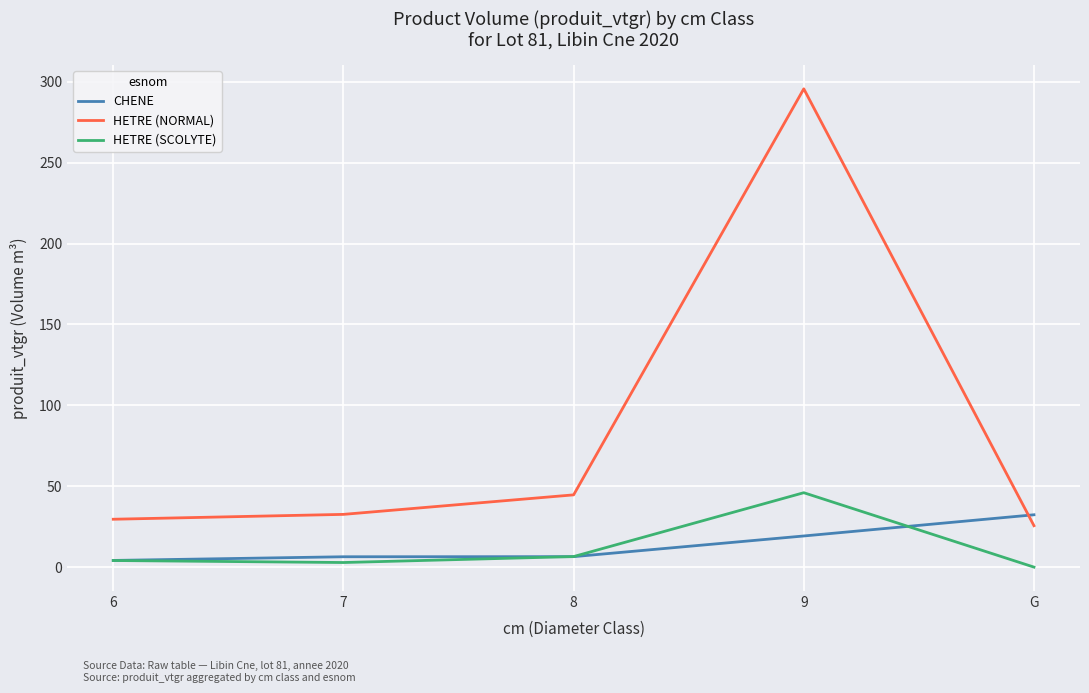

Which category has the highest value in the HETRE (NORMAL) series?

9